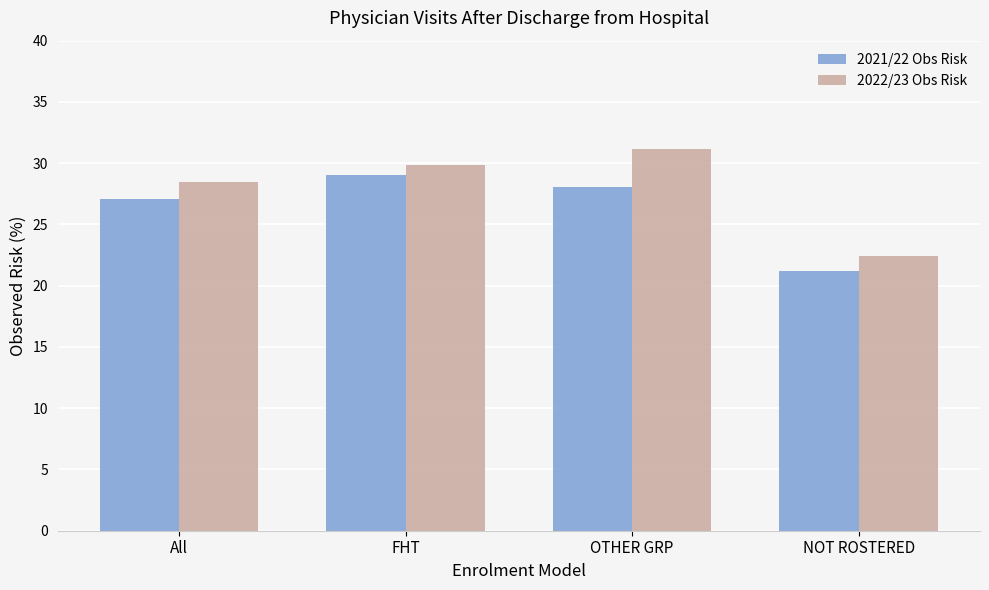

At which label is 2021/22 Obs Risk closest to 25?

All